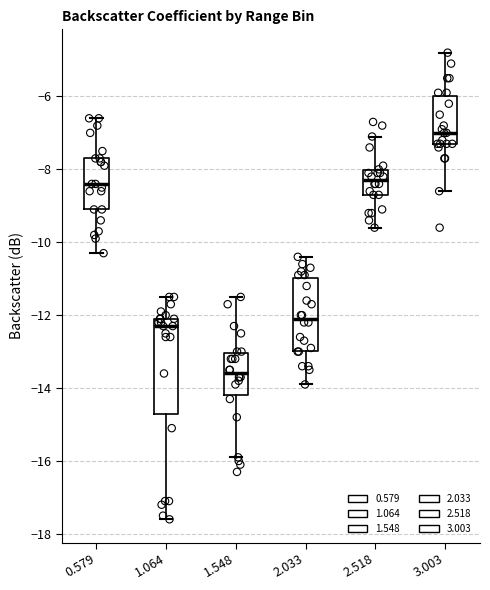

Which box has the lowest median line?

1.548